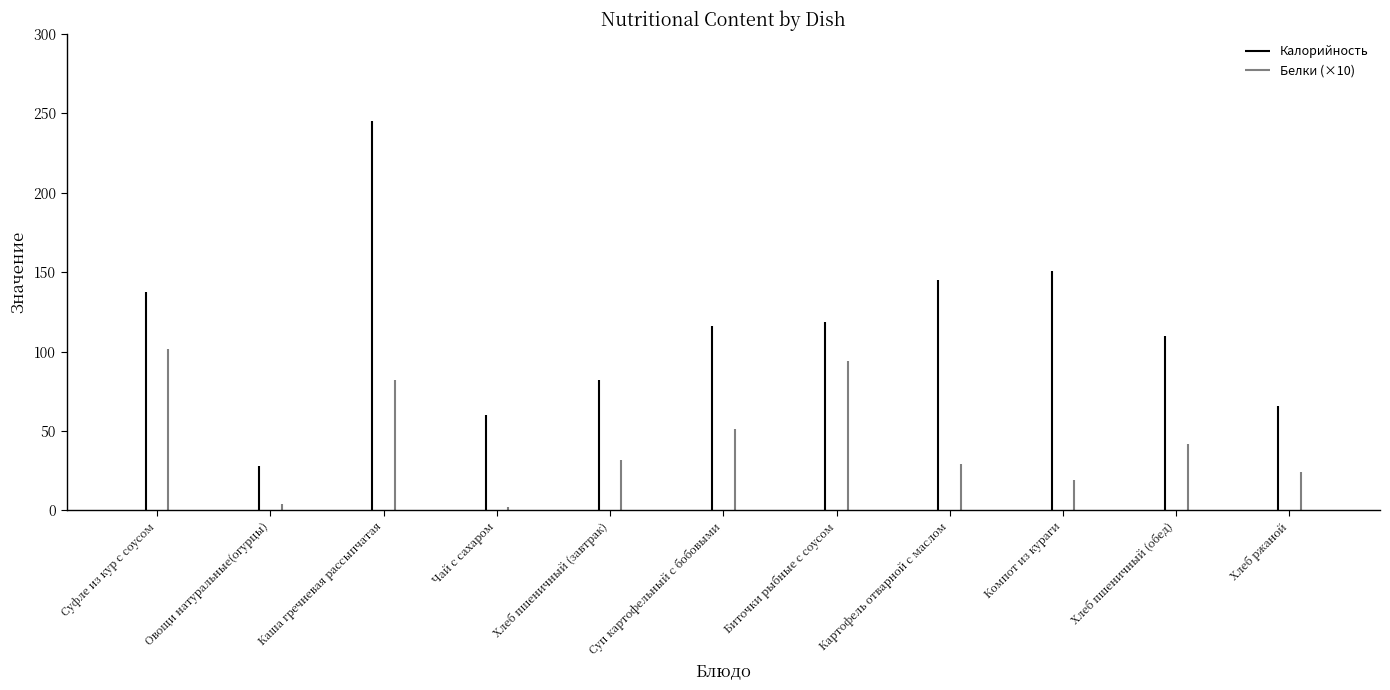

What is the label of the 11th bar from the left?

Хлеб ржаной